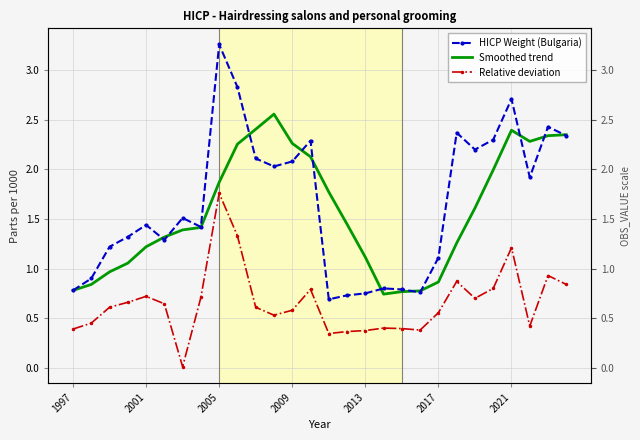

What is the difference between the highest and lowest values at 14?

1.4